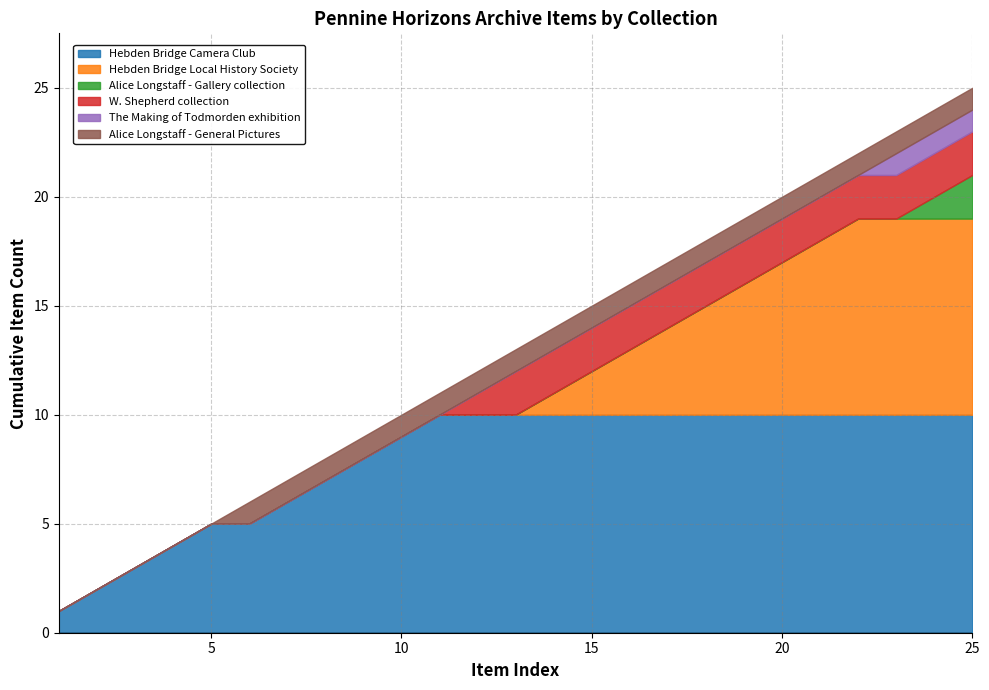

Is it true that Hebden Bridge Camera Club equals 16 at 20?

False